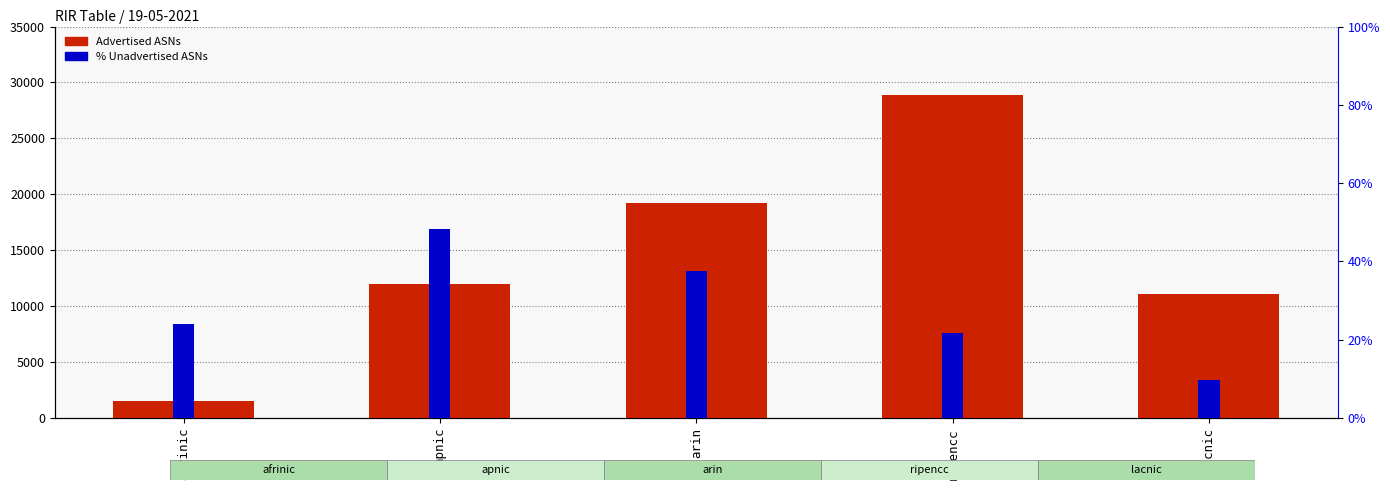

Rank the series by their average value, from lowest to highest.

% Unadvertised ASNs, Advertised ASNs